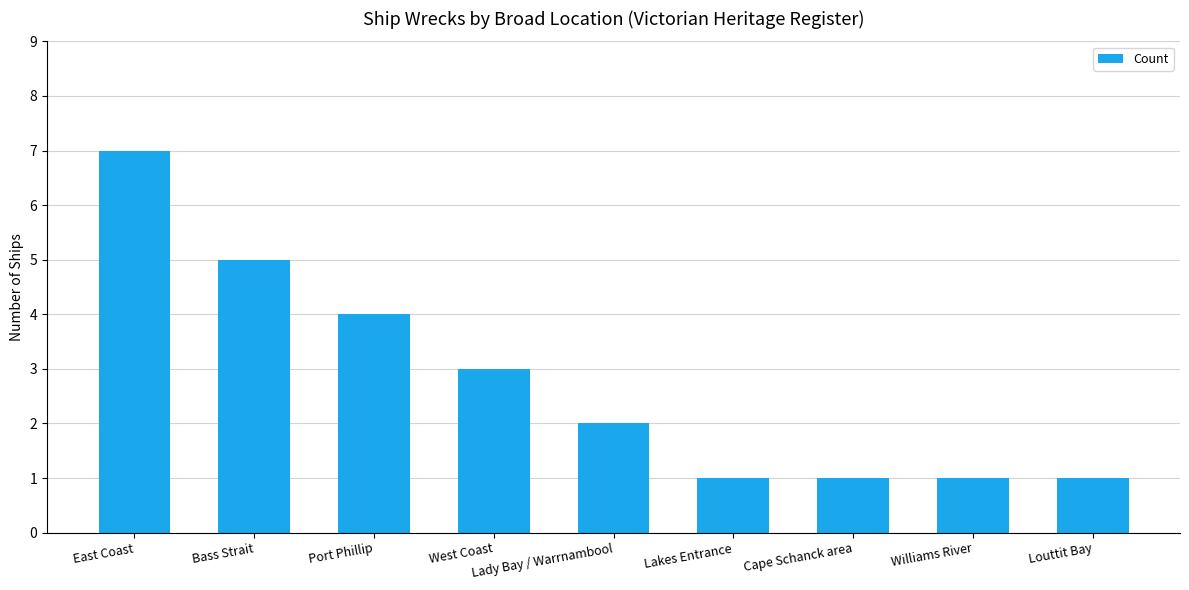

What is the value of the 1st bar from the left?

7